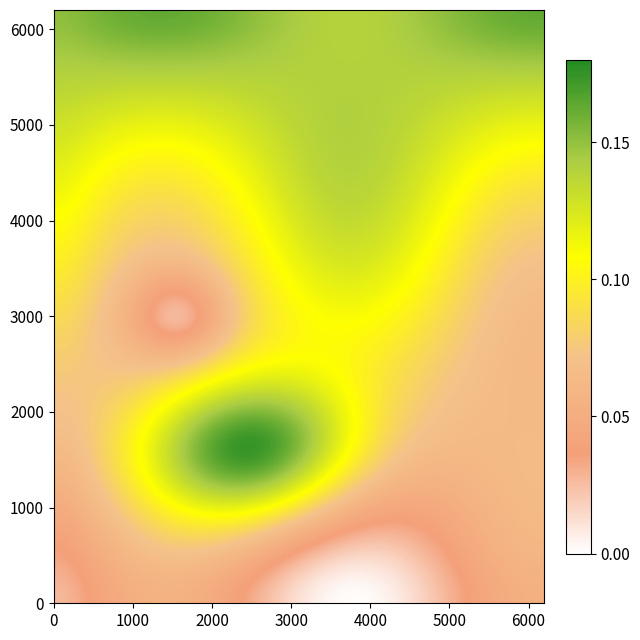

How many distinct data groups are displayed?

20